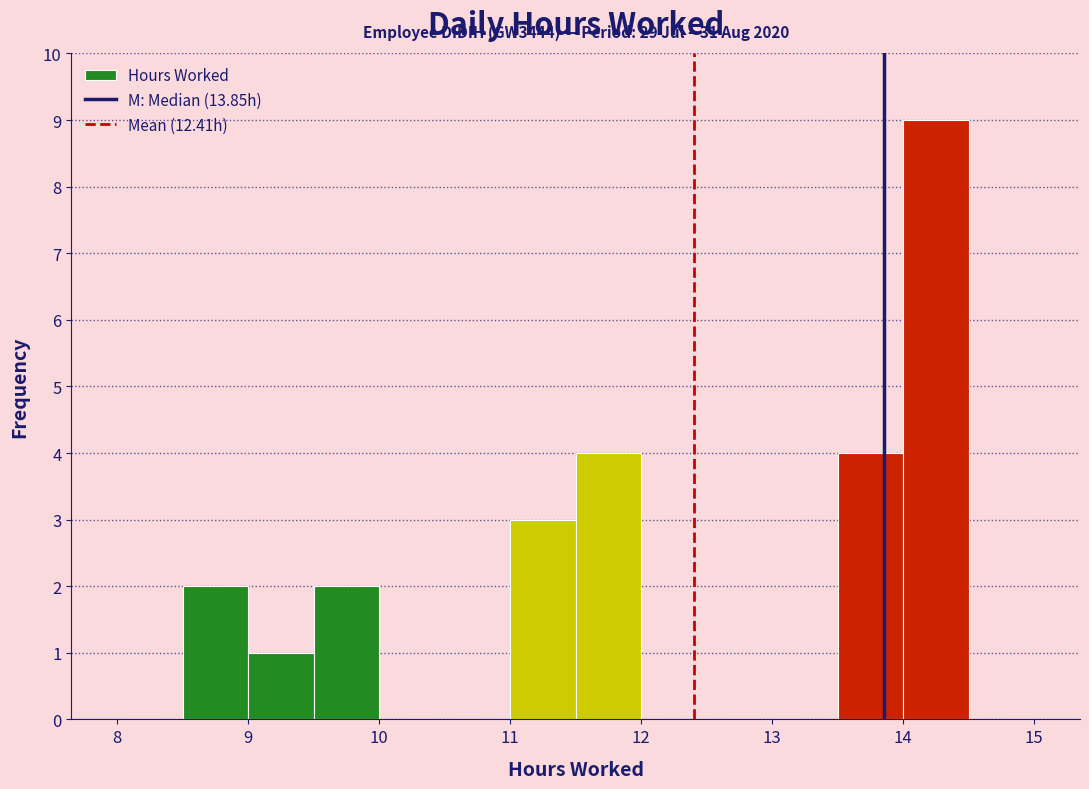

Over which range of the x-axis is the bar tallest?

14.0 to 14.5